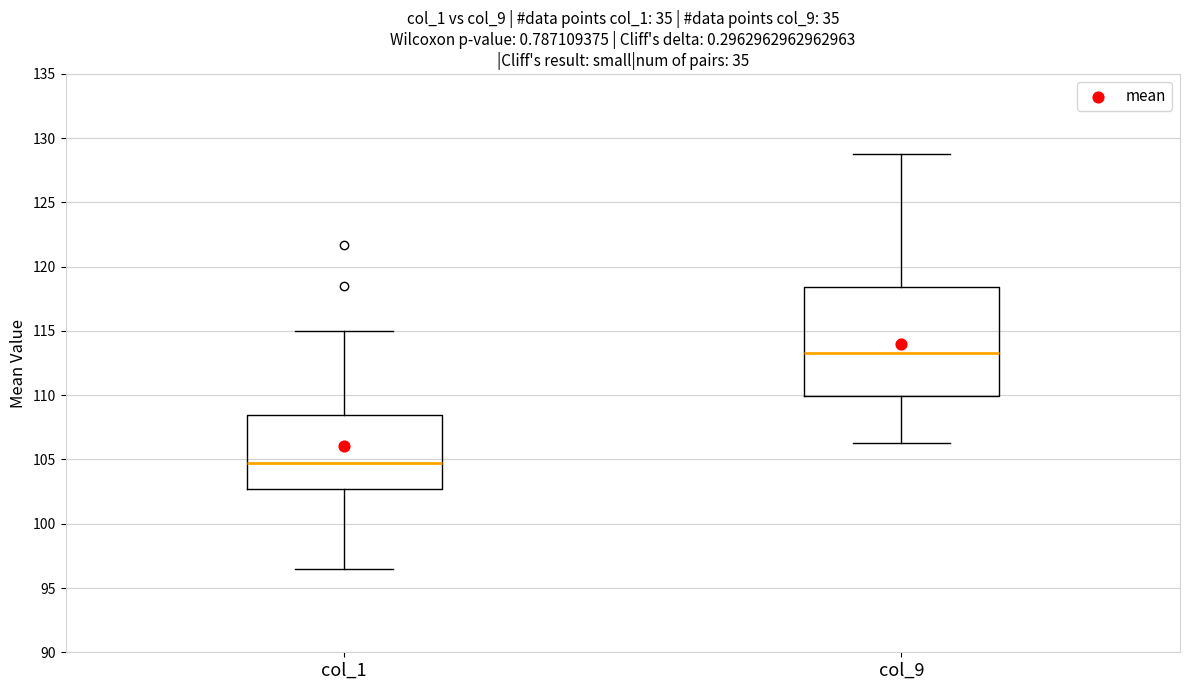

Comparing the boxes themselves (not the whiskers), which one is the tallest?

col_9